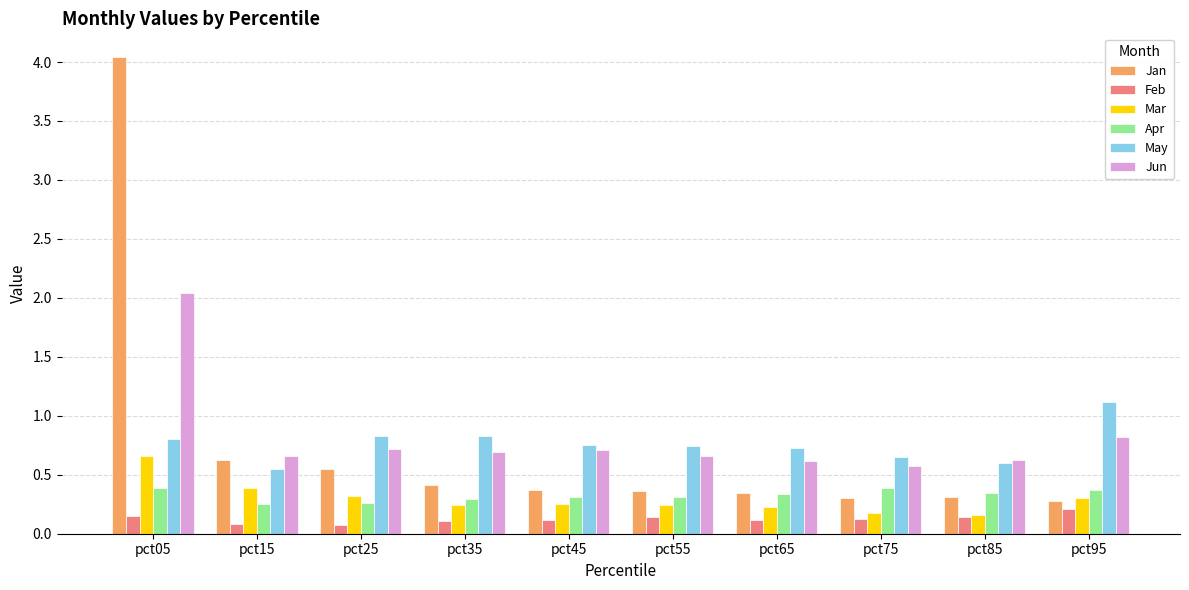

List the series in order of their peak value, highest first.

Jan, Jun, May, Mar, Apr, Feb